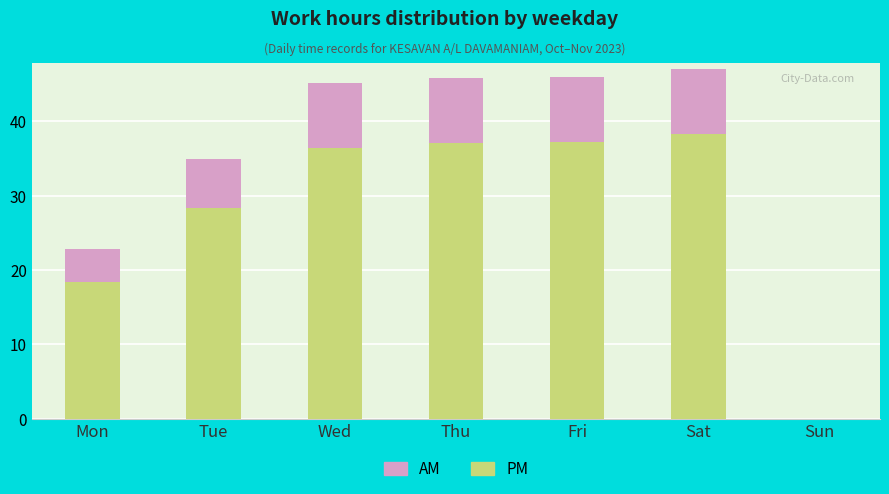

What is the sum of all PM values?

195.7